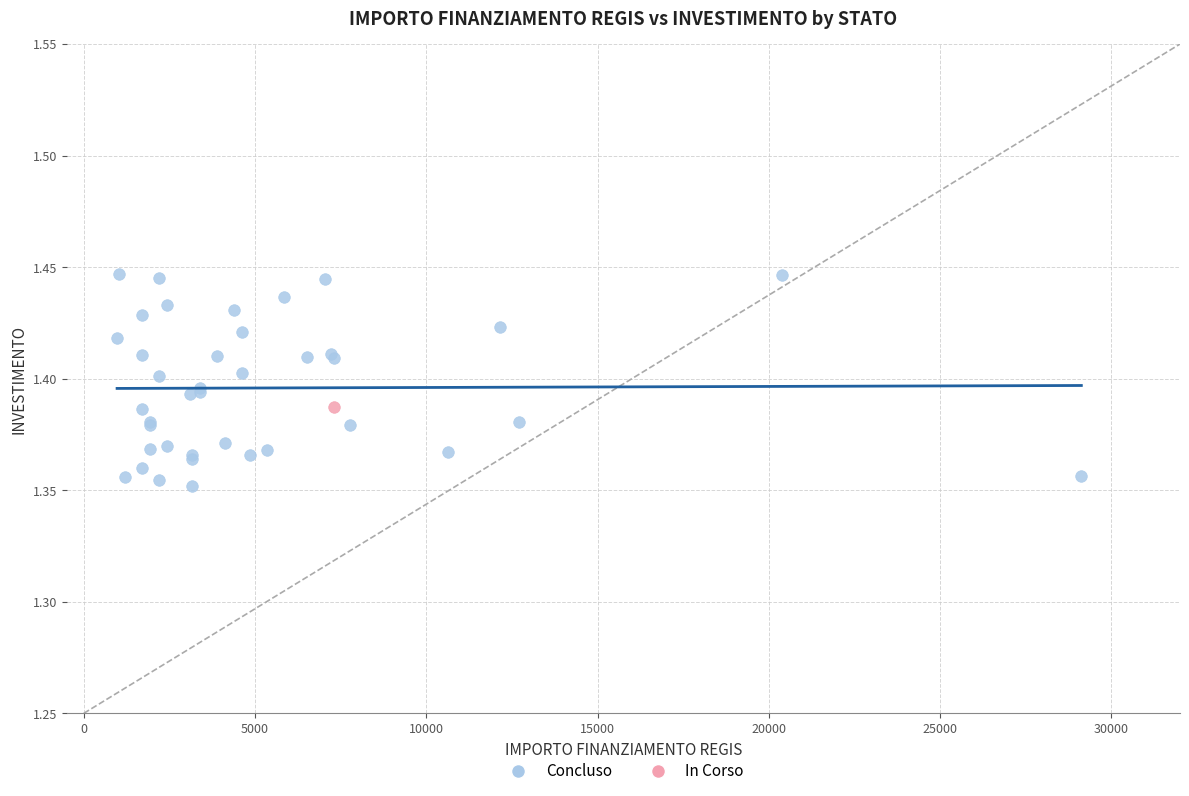

What are all the series names shown in the legend?

Concluso, In Corso